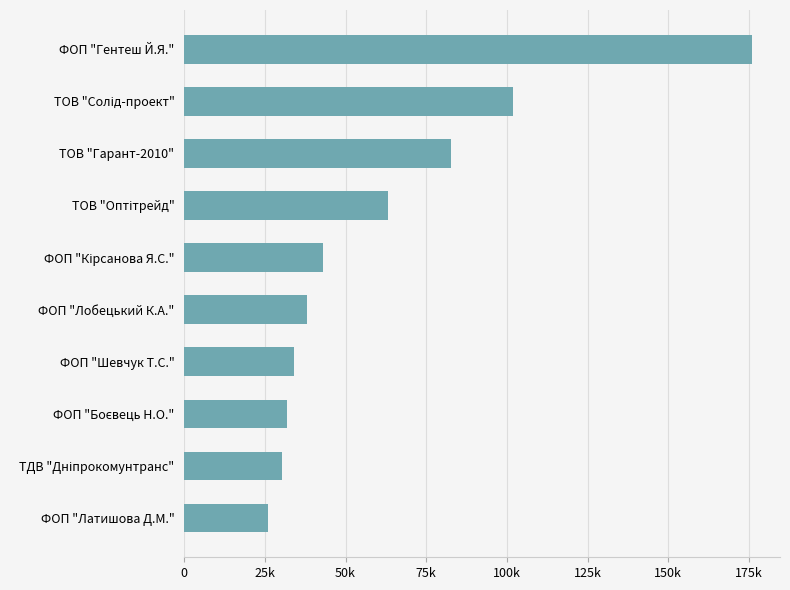

What is the greatest value displayed?

175803.0